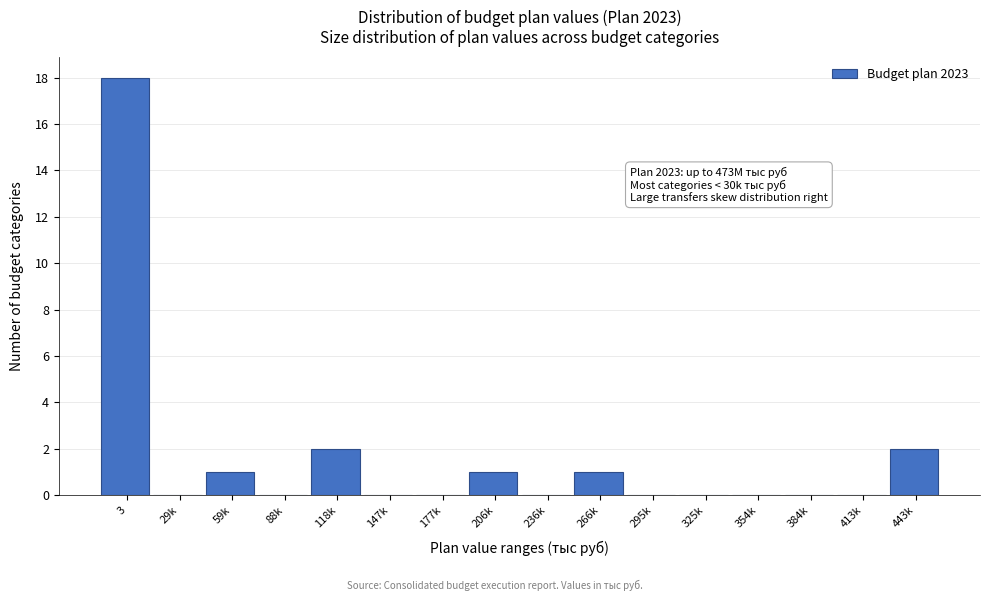

Reading left to right, what are all the values shown in this chart?

3=18	29k=0	59k=1	88k=0	118k=2	147k=0	177k=0	206k=1	236k=0	266k=1	295k=0	325k=0	354k=0	384k=0	413k=0	443k=2